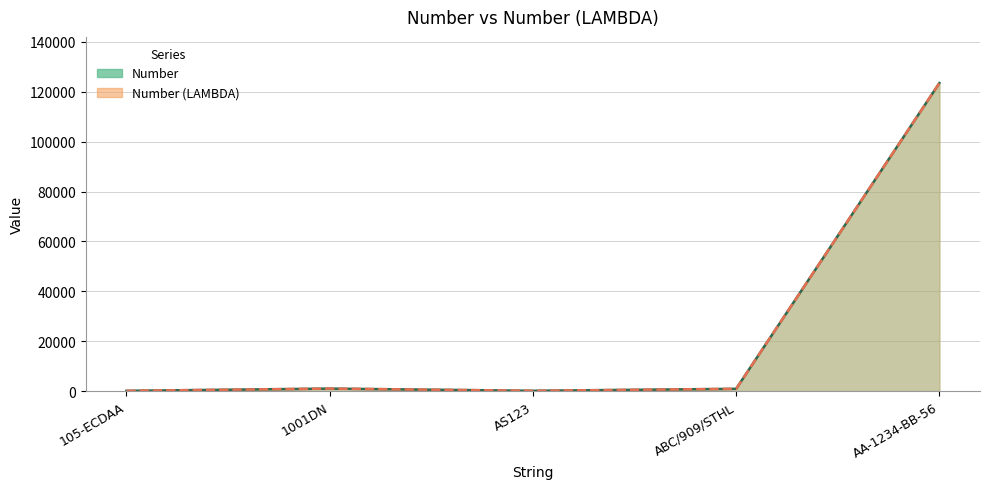

Reading right to left, what are all the values shown in this chart?

Number: 123456	909	123	1001	105
Number (LAMBDA): 123456	909	123	1001	105